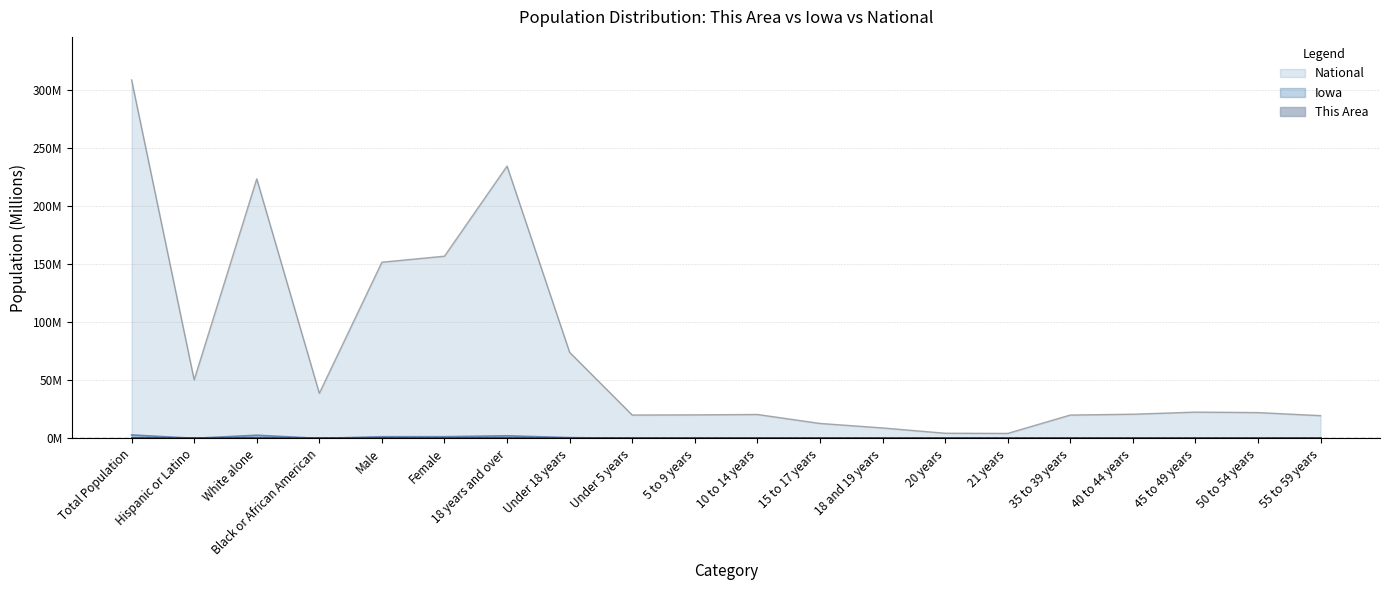

Where is the first local maximum for National?

White alone